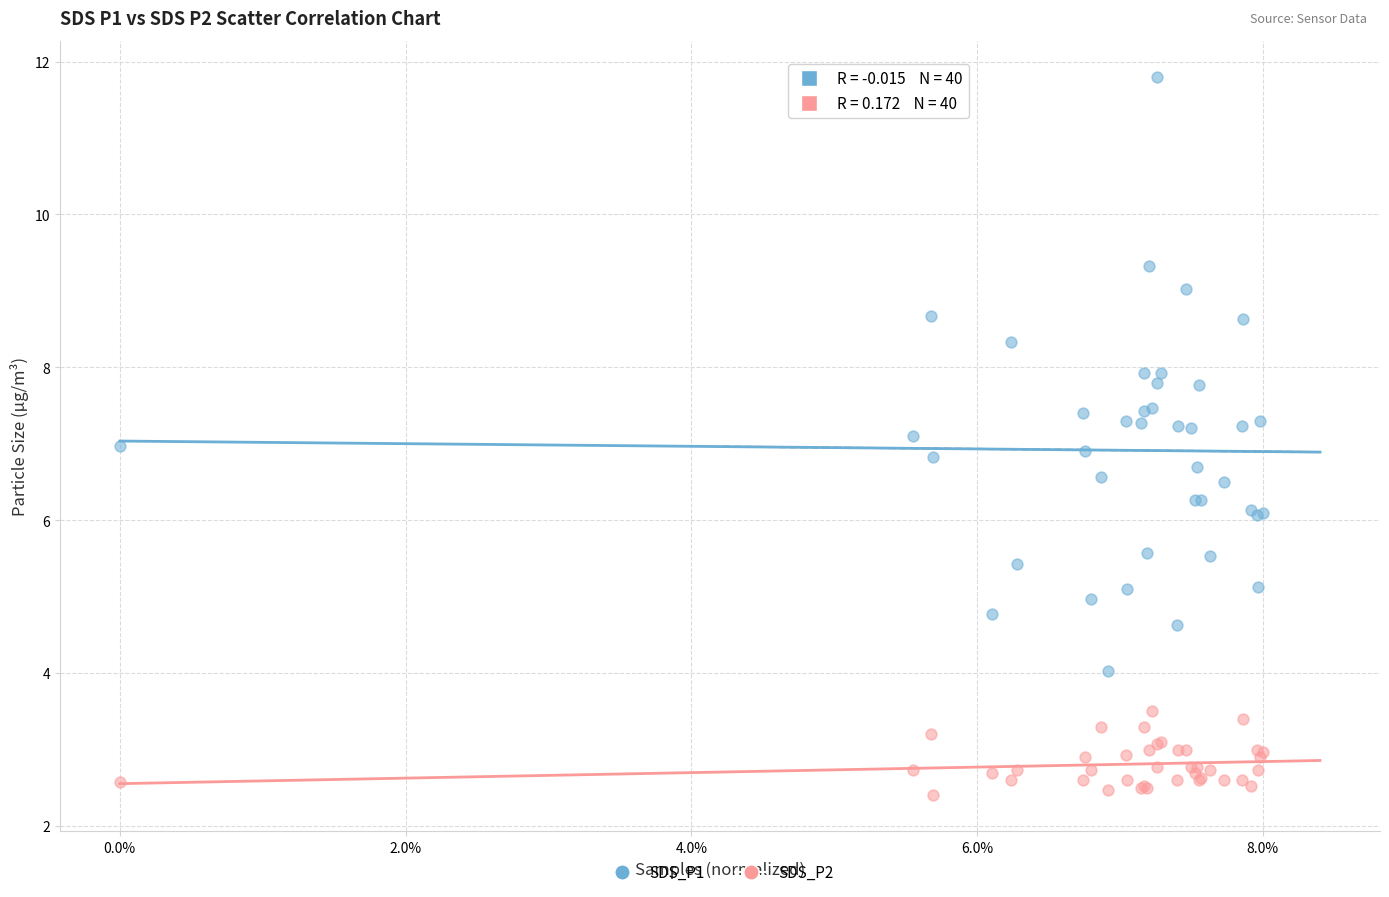

What are all the series names shown in the legend?

SDS_P1, SDS_P2